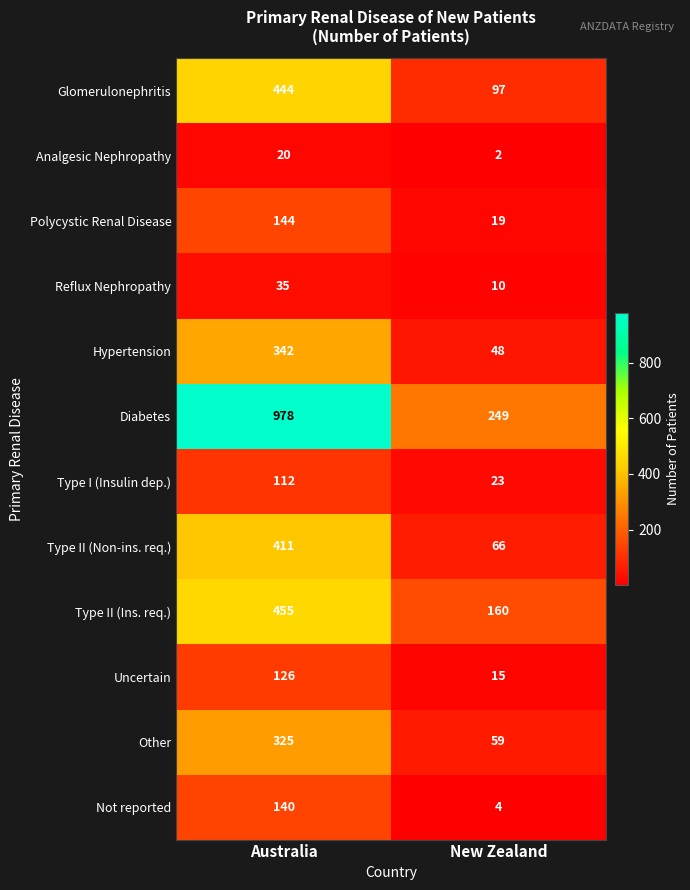

True or false: Glomerulonephritis has a value of 255 at Australia.

False